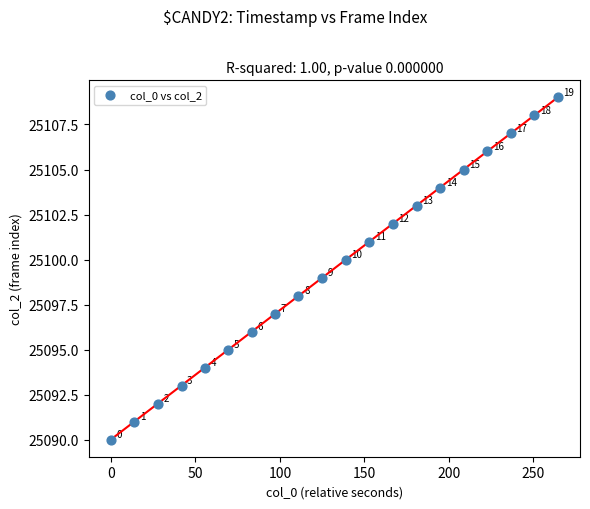

What Y value in the scatter plot is closest to 25099?

25099